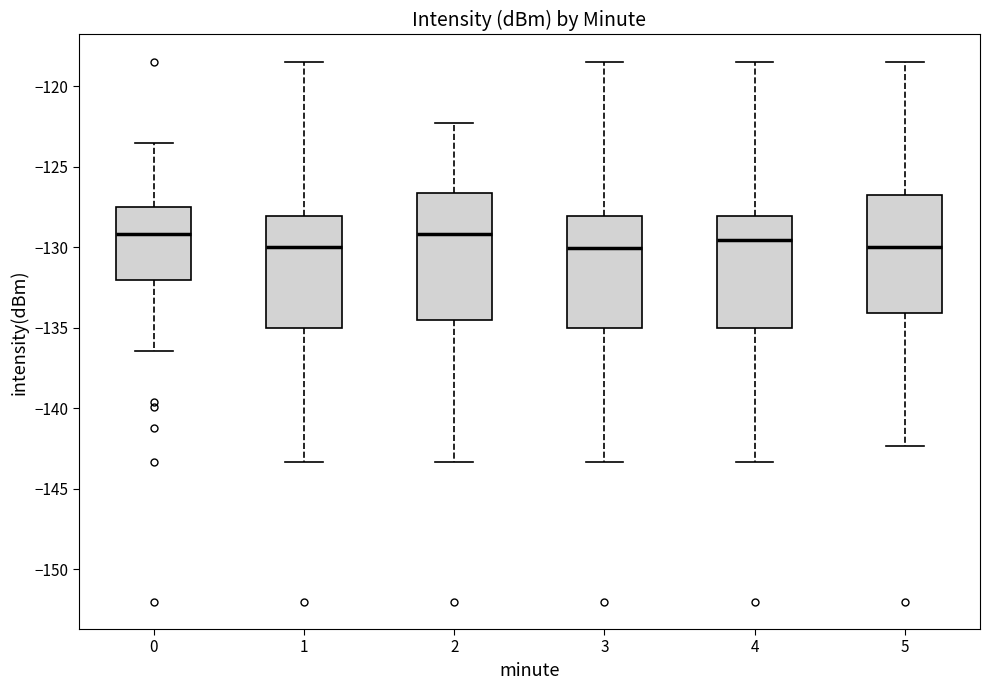

Reading left to right, read every box against the y-axis: the position of its median line, the range the box covers, and the ends of its whiskers. The values are not printed on the chart, so give them approximately, as read against the axis.

0: median -129.0, box -132.0 to -127.5, whiskers -136.5 to -123.5
1: median -130.0, box -135.0 to -128.0, whiskers -143.5 to -118.5
2: median -129.0, box -134.5 to -126.5, whiskers -143.5 to -122.5
3: median -130.0, box -135.0 to -128.0, whiskers -143.5 to -118.5
4: median -129.5, box -135.0 to -128.0, whiskers -143.5 to -118.5
5: median -130.0, box -134.0 to -127.0, whiskers -142.5 to -118.5